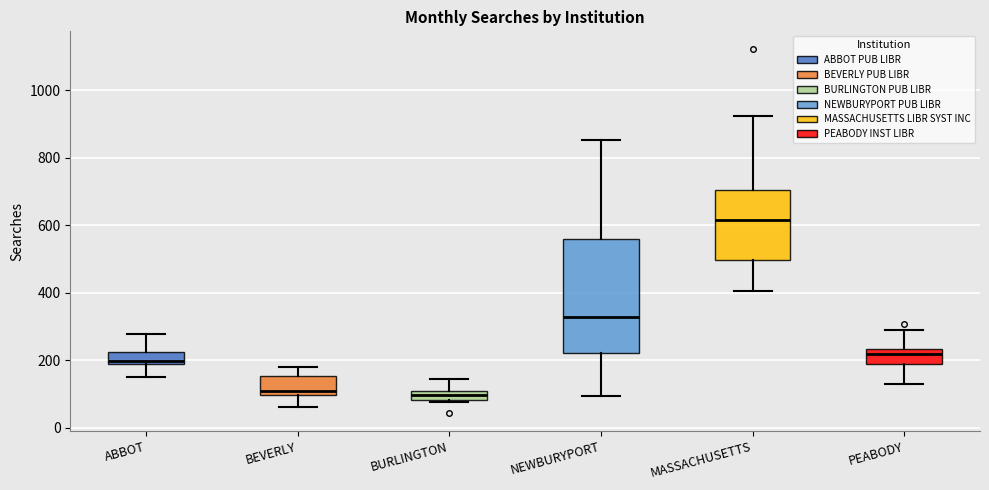

Which box is the tallest, from its lower edge to its upper edge?

NEWBURYPORT